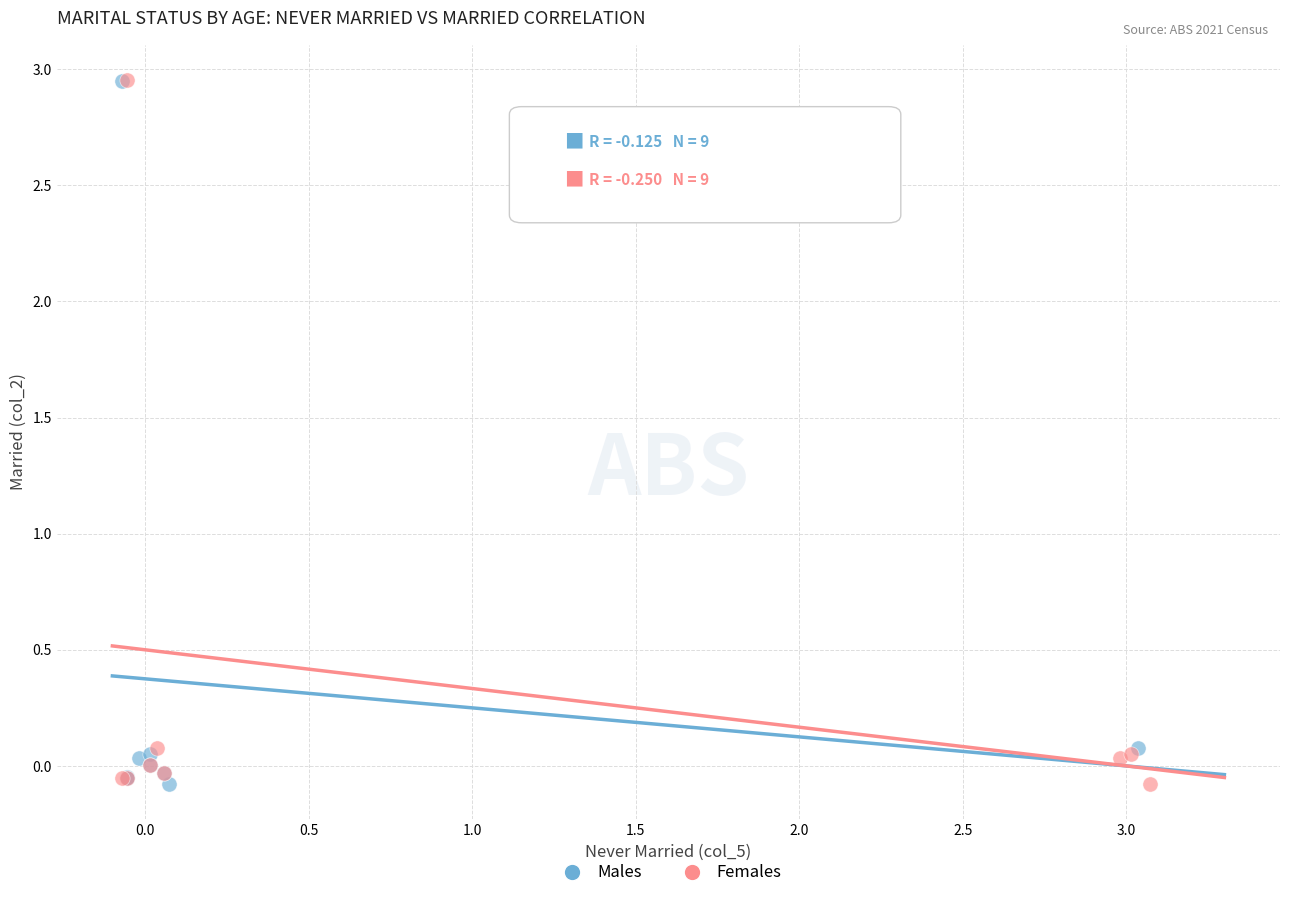

What are all the series names shown in the legend?

Males, Females